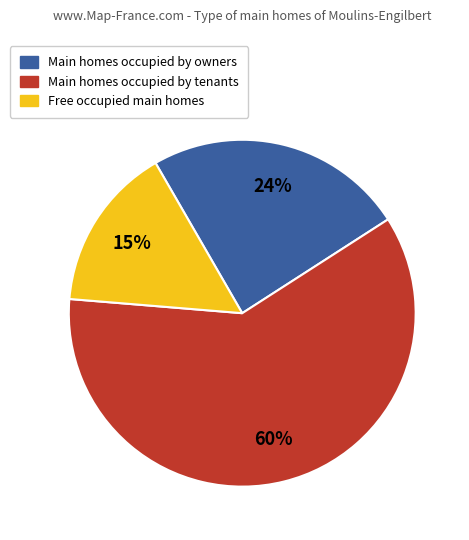

Is there any slice that represents more than half of the pie?

Yes